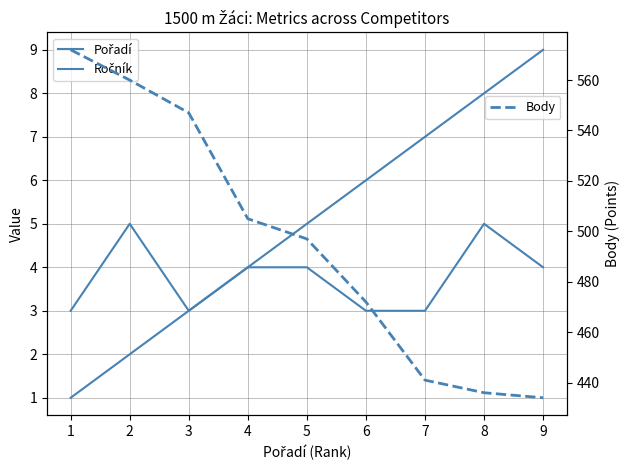

How many distinct data groups are displayed?

3